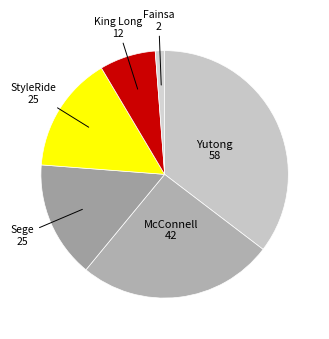

Does any single category account for the majority?

No